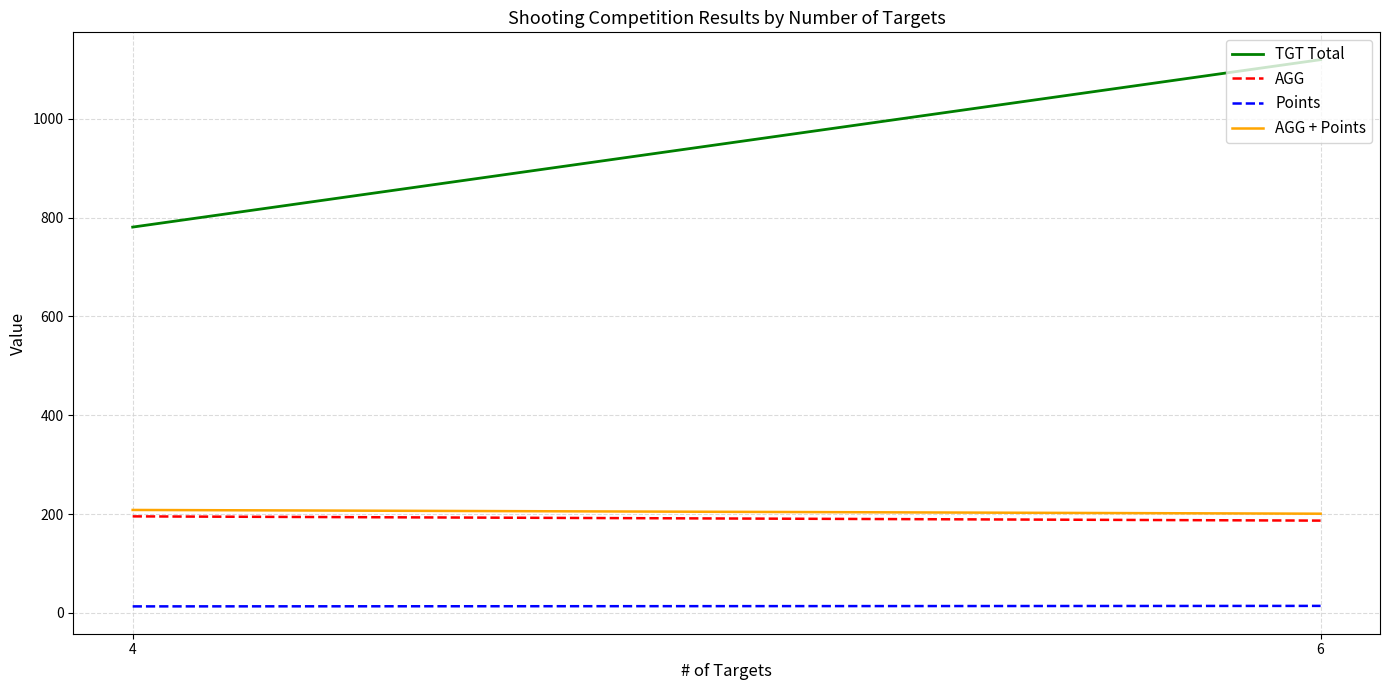

What is the total value across all series at 4?

1197.5